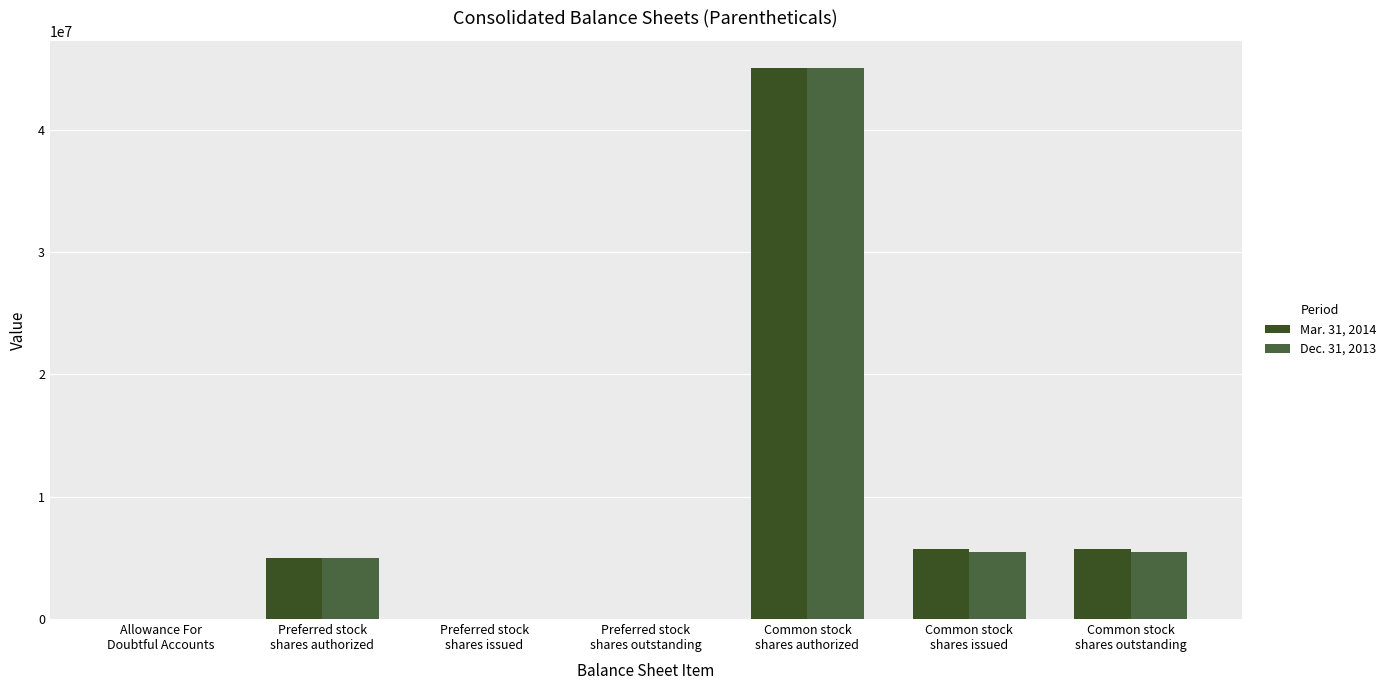

Which series has the largest range (max minus min)?

Mar. 31, 2014